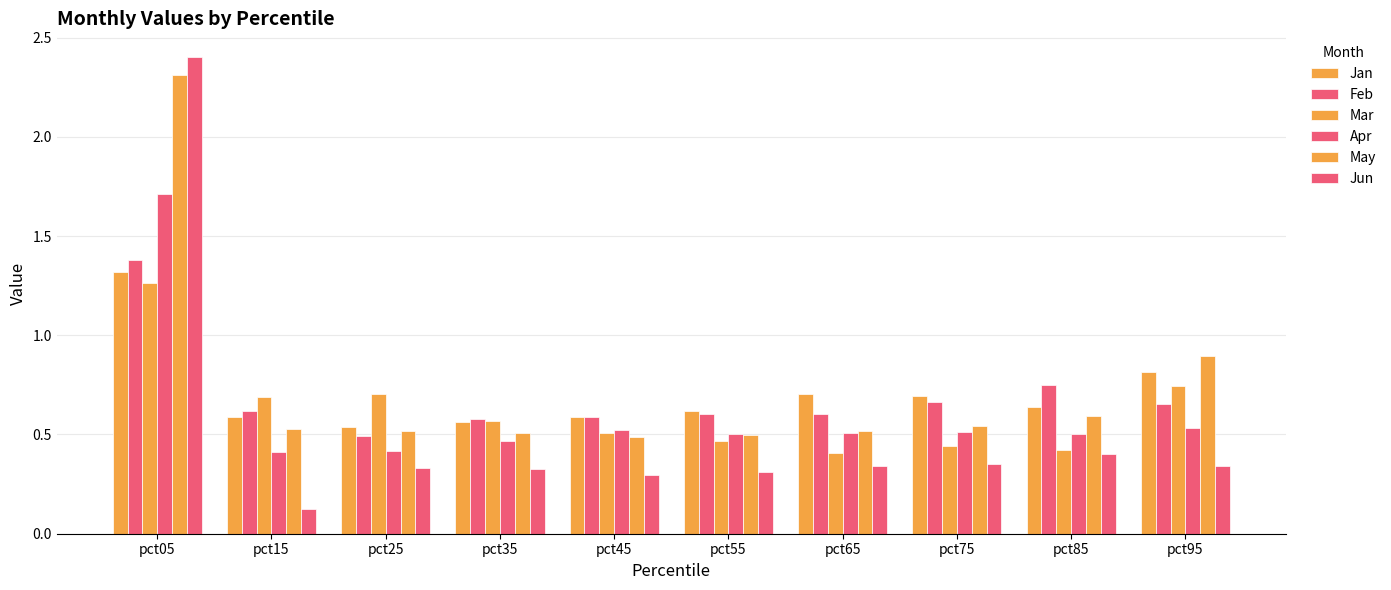

What is the difference between the maximum and minimum values in the May series?

1.8